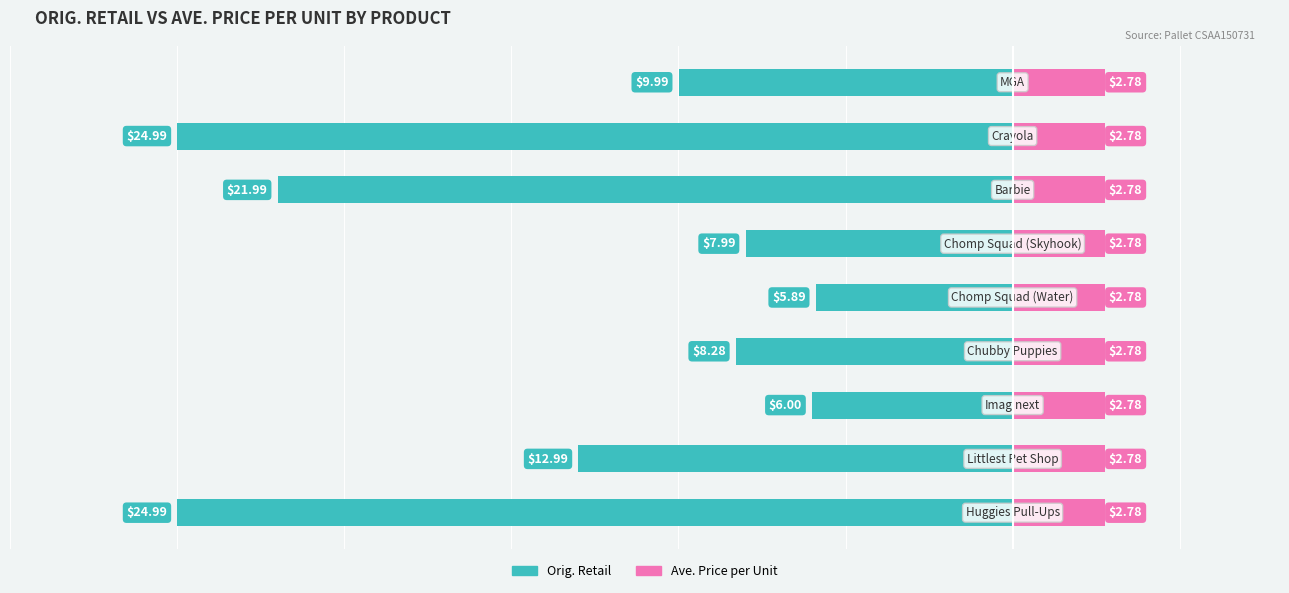

True or false: Orig. Retail has a value of -31.0 at 6.

False